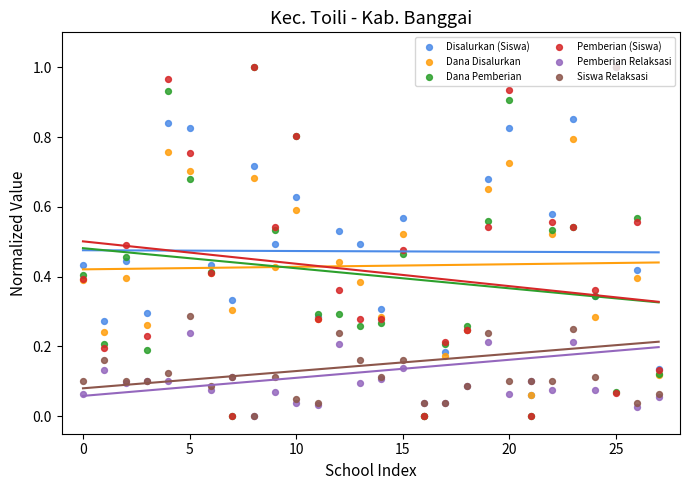

What is the total value across all series at 26?

2.0